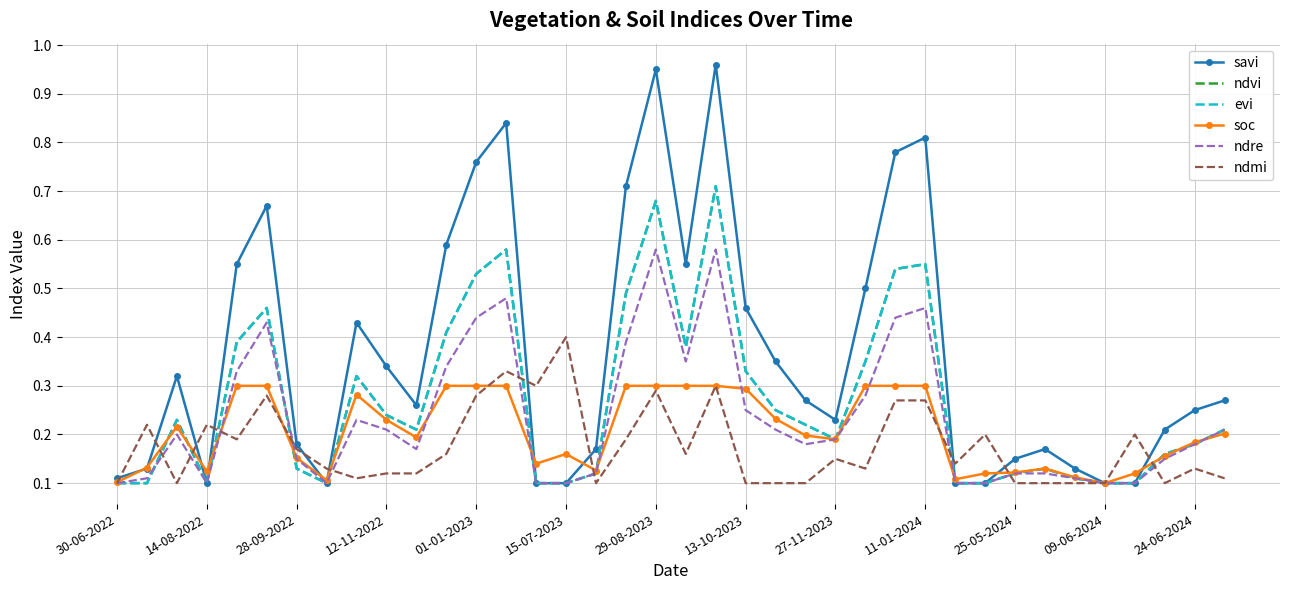

What is the difference between the maximum and minimum values in the soc series?

0.2